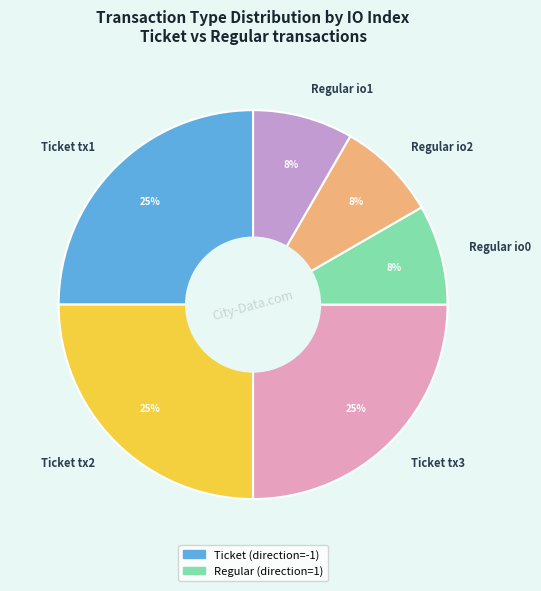

Do Ticket tx1 and Regular io2 together represent more than half of the pie?

No